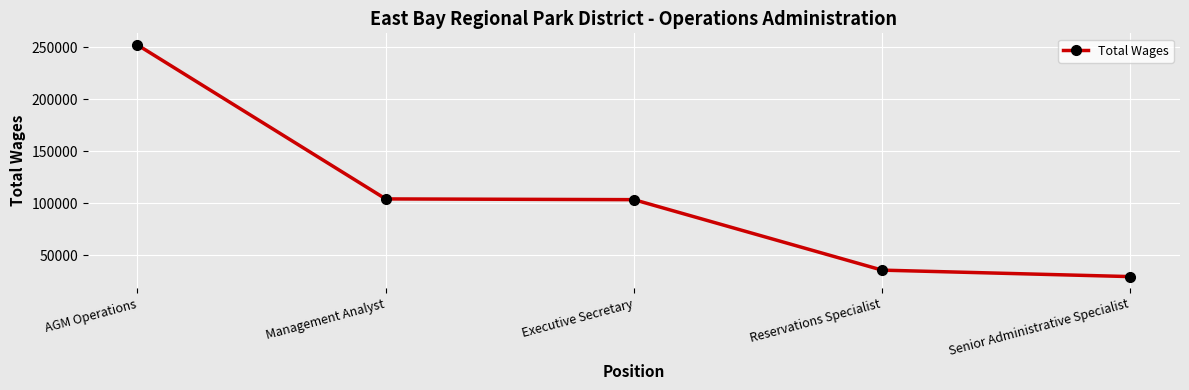

Does the chart display data point markers on the line(s)?

Yes